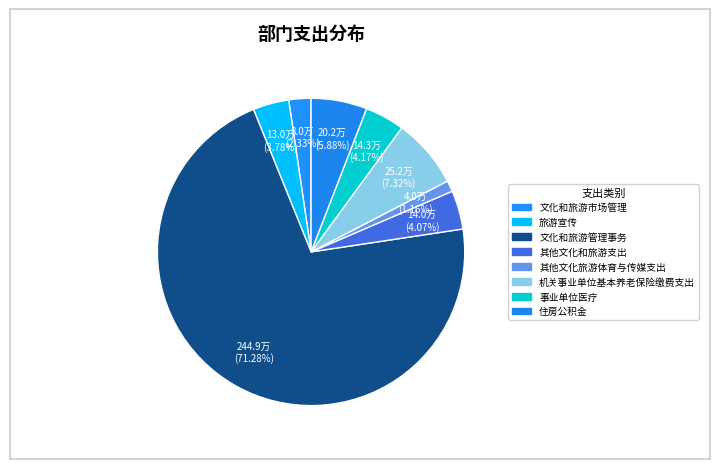

What is the change in value from 其他文化和旅游支出 to 事业单位医疗?

+0.3